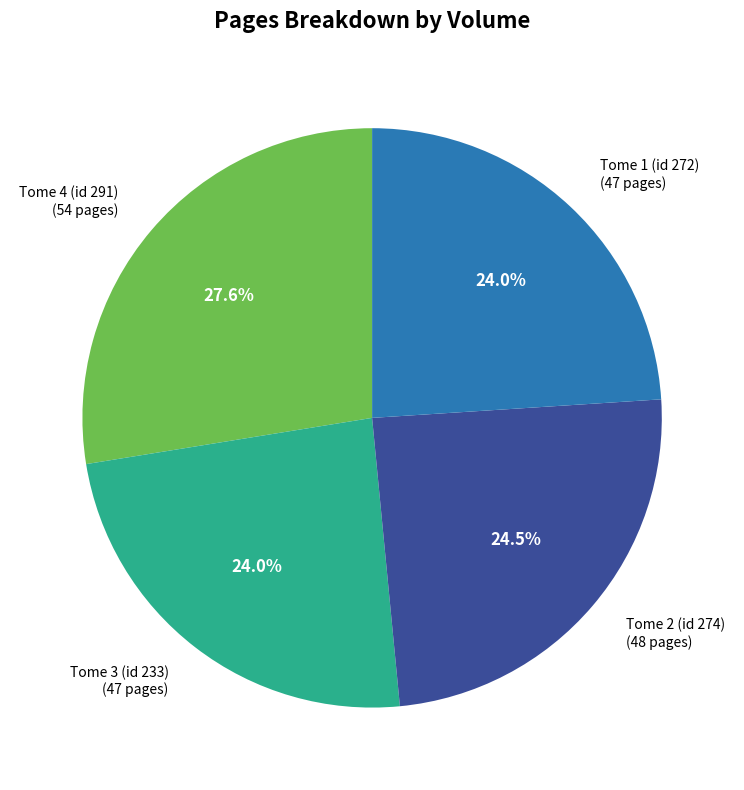

What is the ratio of the value at Tome 3 (id 233) to the value at Tome 4 (id 291)?

0.9